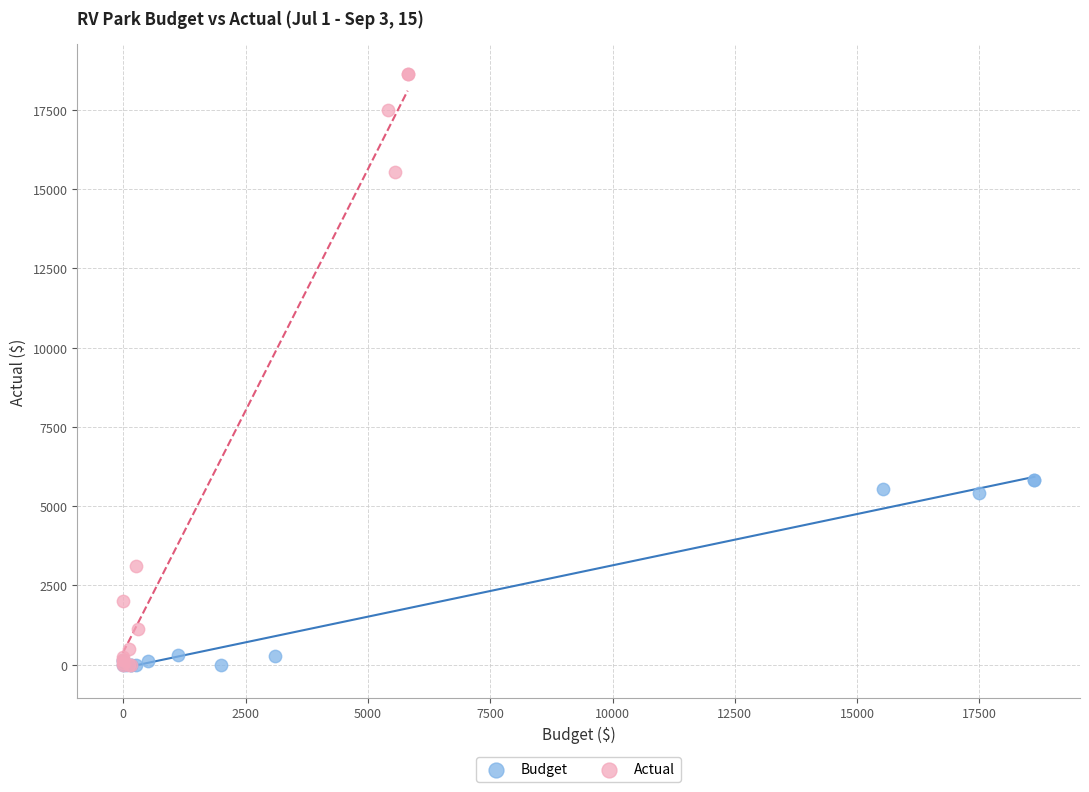

What are all the series names shown in the legend?

Budget, Actual